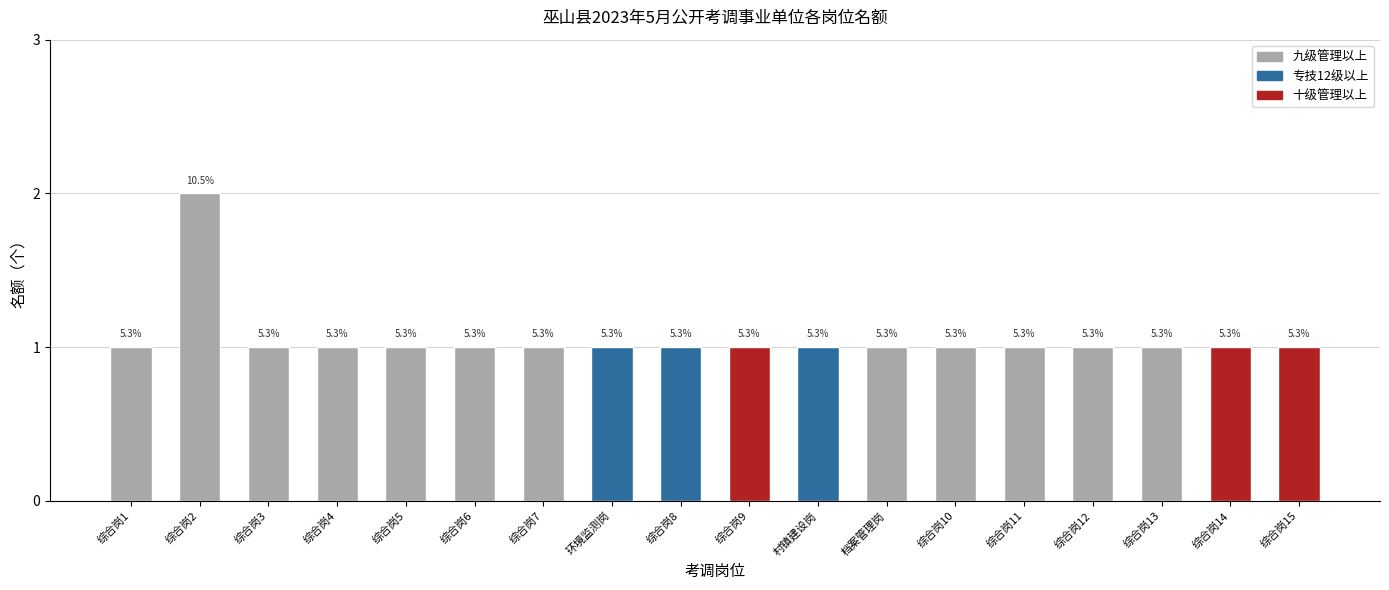

How many bars are there in total?

18